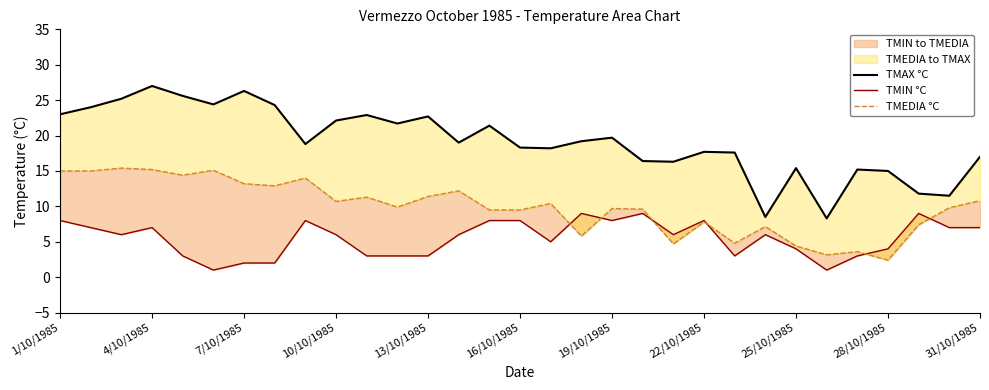

How many lines are shown in the chart?

3